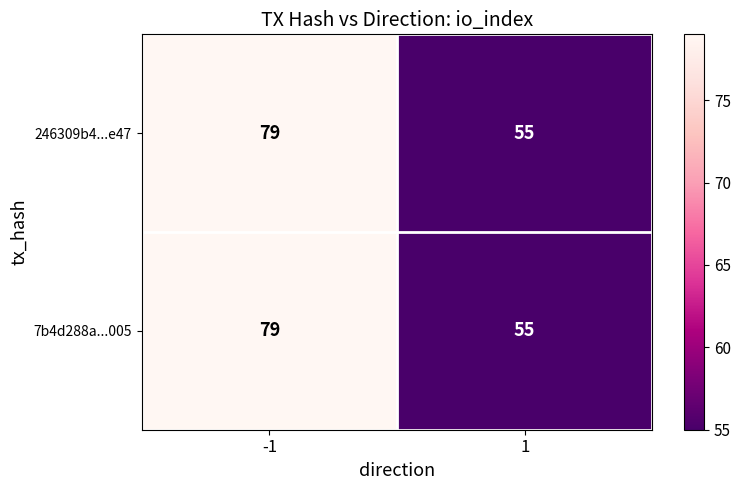

The value of 246309b4...e47 at -1 is 128. True or false?

False